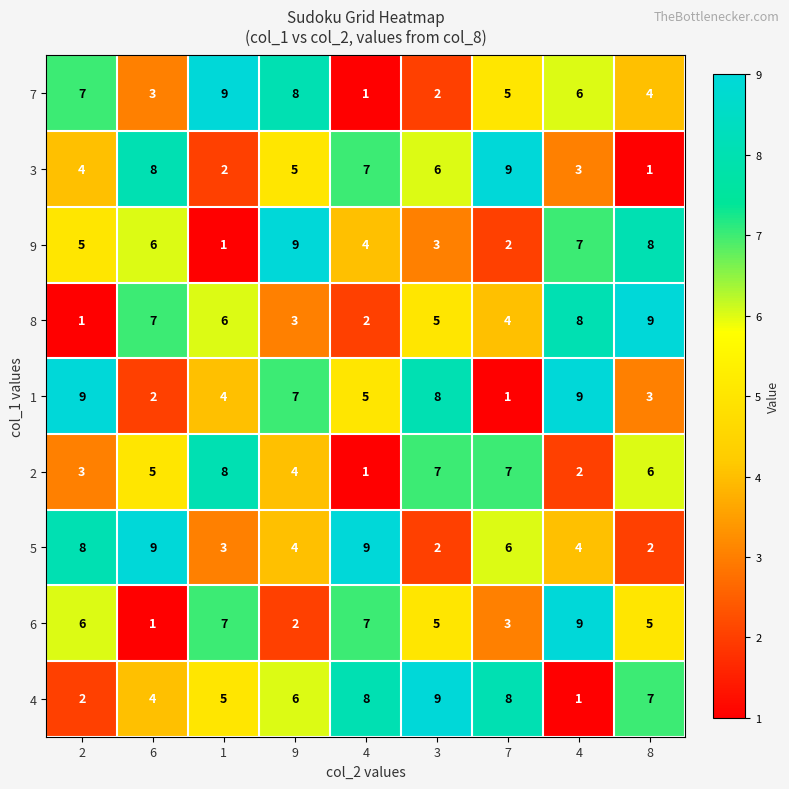

List the series in order of their peak value, lowest first.

2, 7, 3, 9, 8, 1, 5, 6, 4